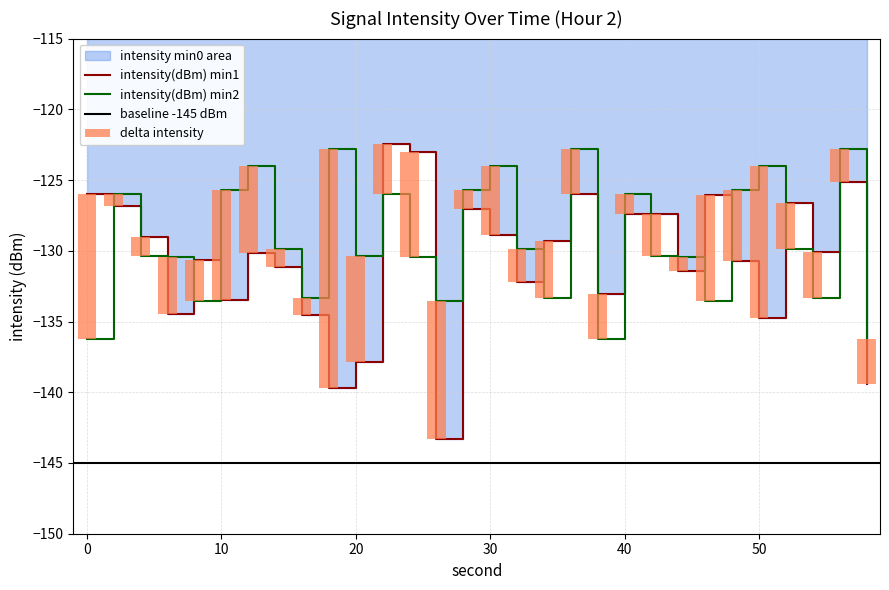

What is the value of the intensity(dBm) min2 bar at the 3rd from the left?

-130.4